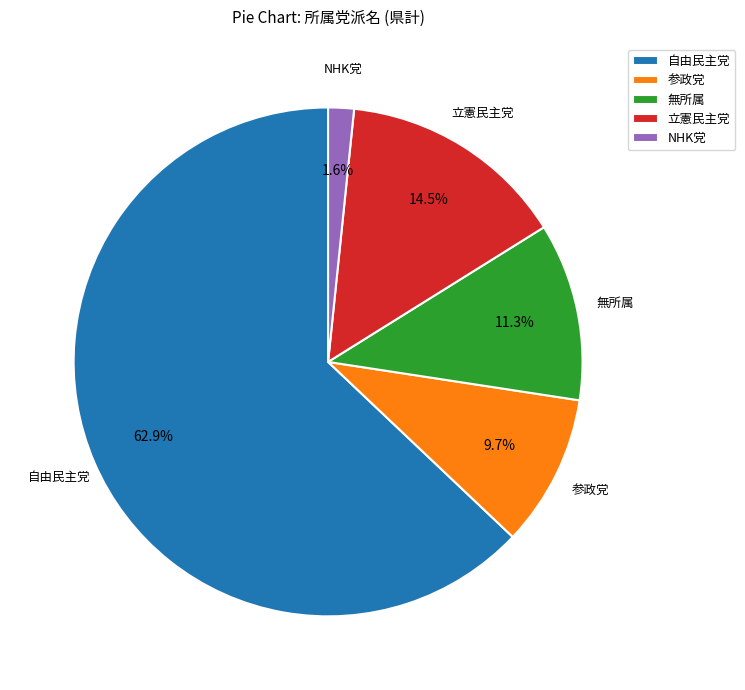

What is the smallest slice in the pie chart?

NHK党